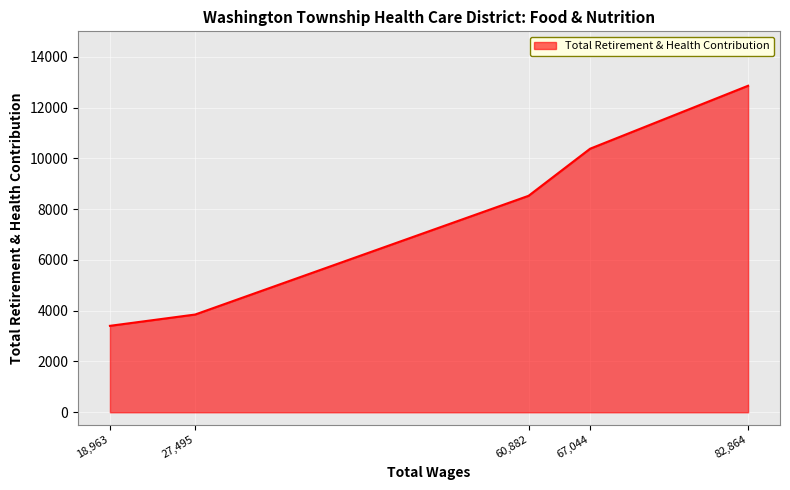

What is the difference between the values at 60882 and 18963?

5120